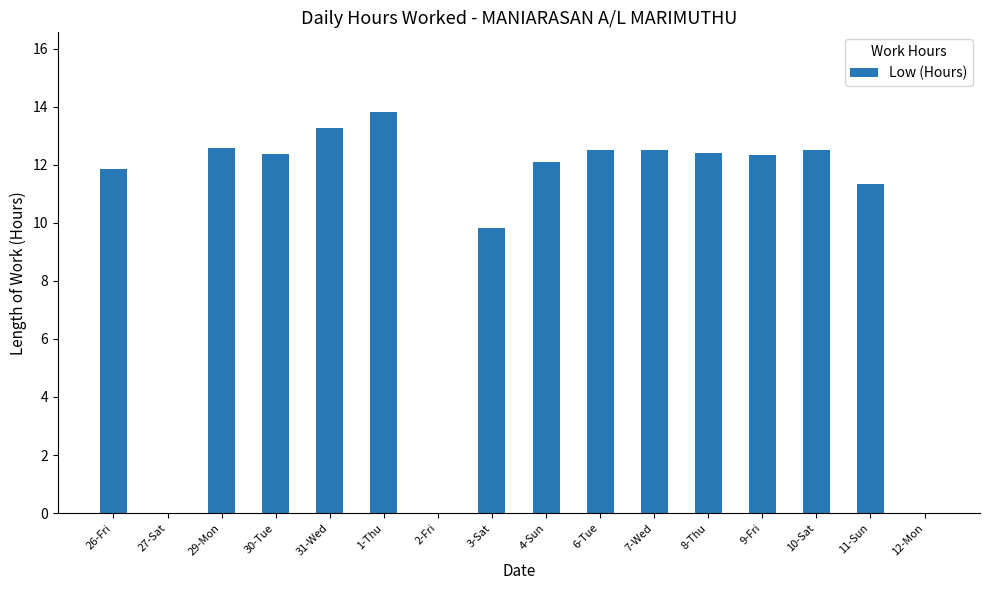

What is the greatest value displayed?

13.8